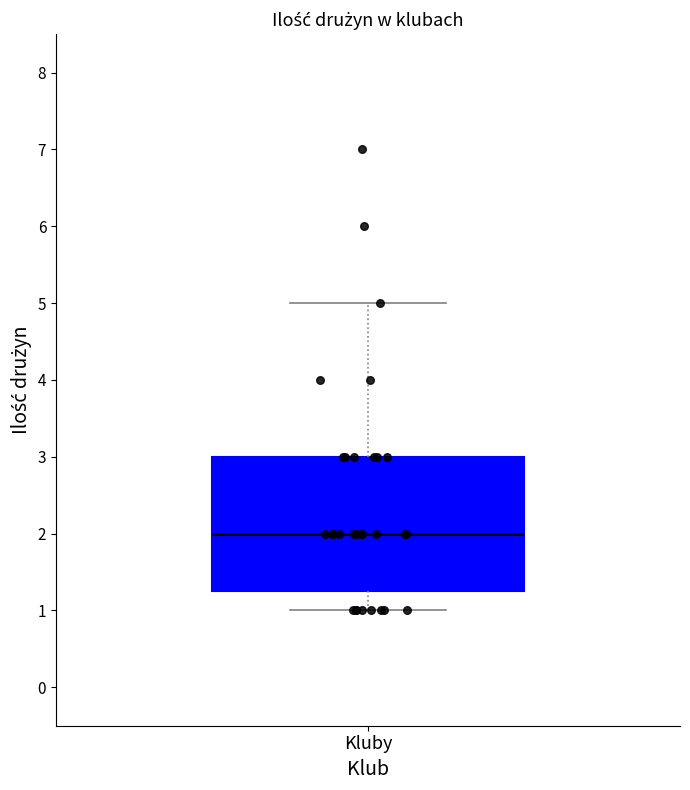

Where does the upper whisker of the box for Kluby end on the y-axis? The values are not printed on the chart, so give them approximately, as read against the axis.

5.0